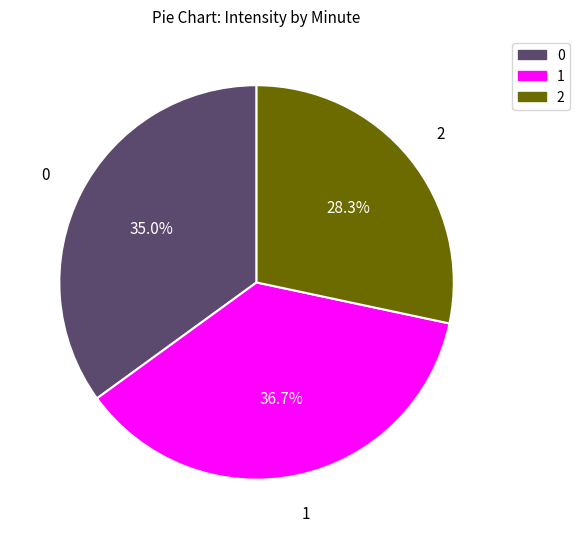

Approximately how many times larger is the value at 0 compared to 2?

1.2